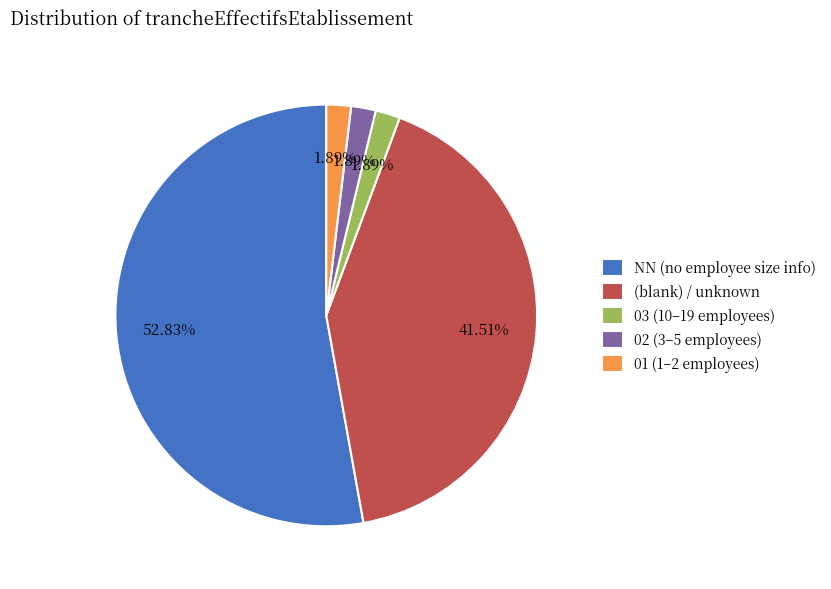

Do NN (no employee size info) and (blank) / unknown together represent more than half of the pie?

Yes